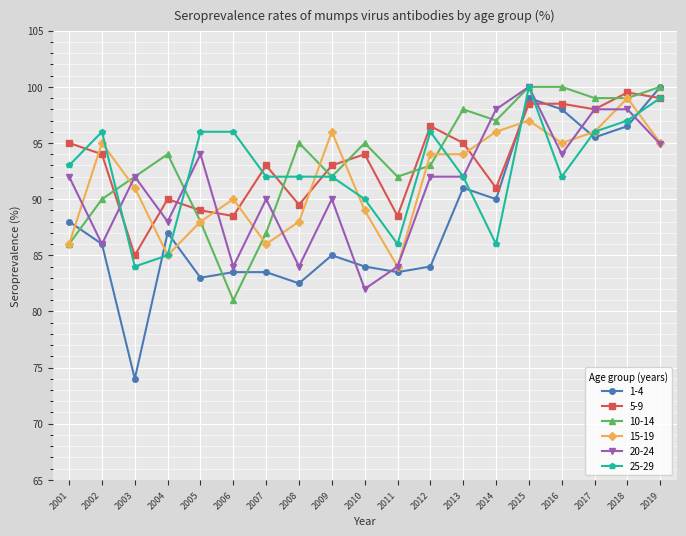

What is the maximum value for 25-29?

100.0